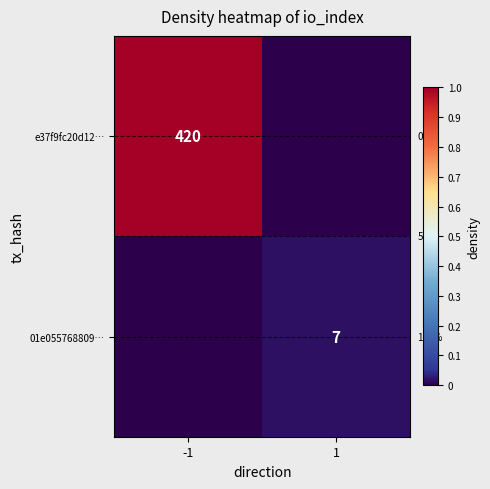

The value of e37f9fc20d12… at -1 is 660. True or false?

False